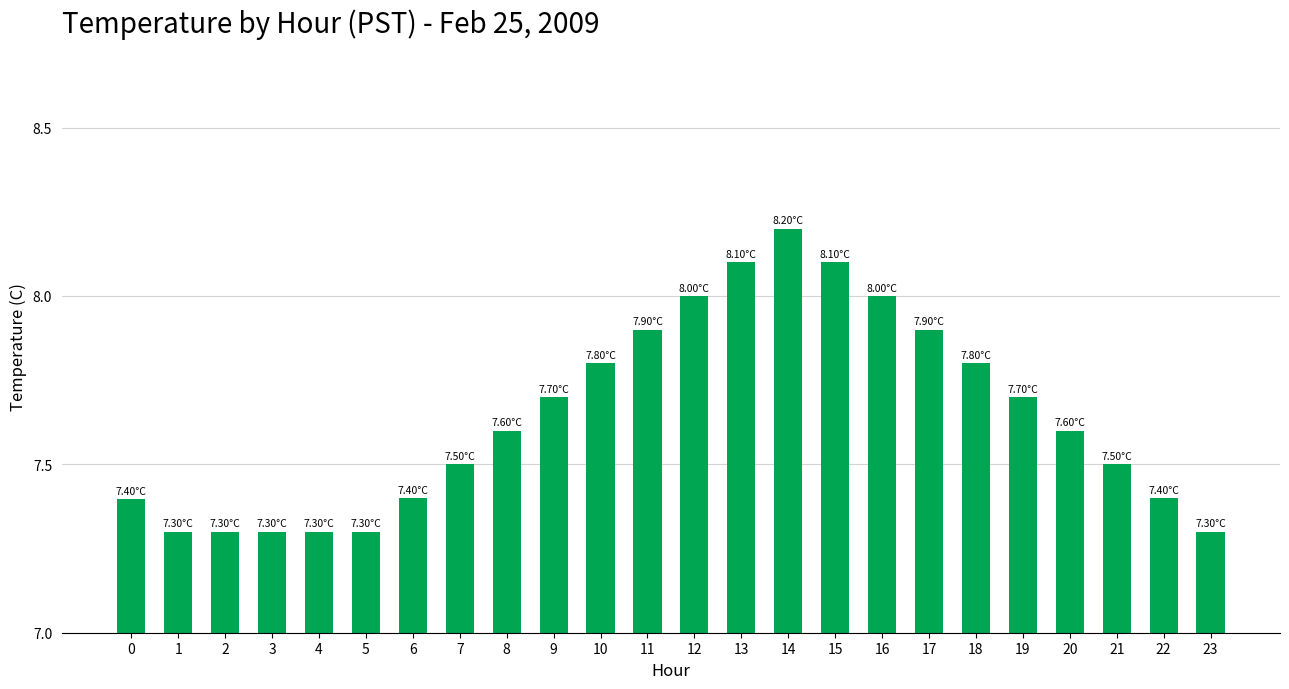

What is the minimum value shown in the chart?

7.3